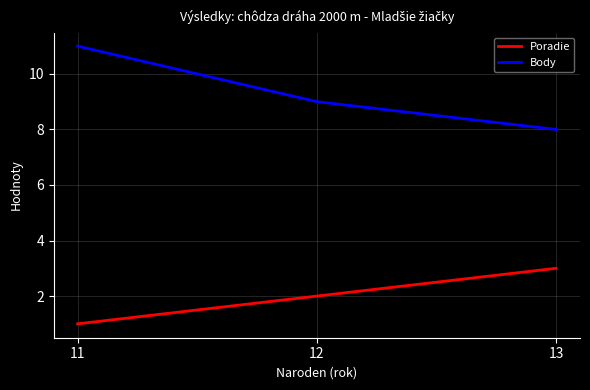

At which category does the chart reach its minimum across all series?

11